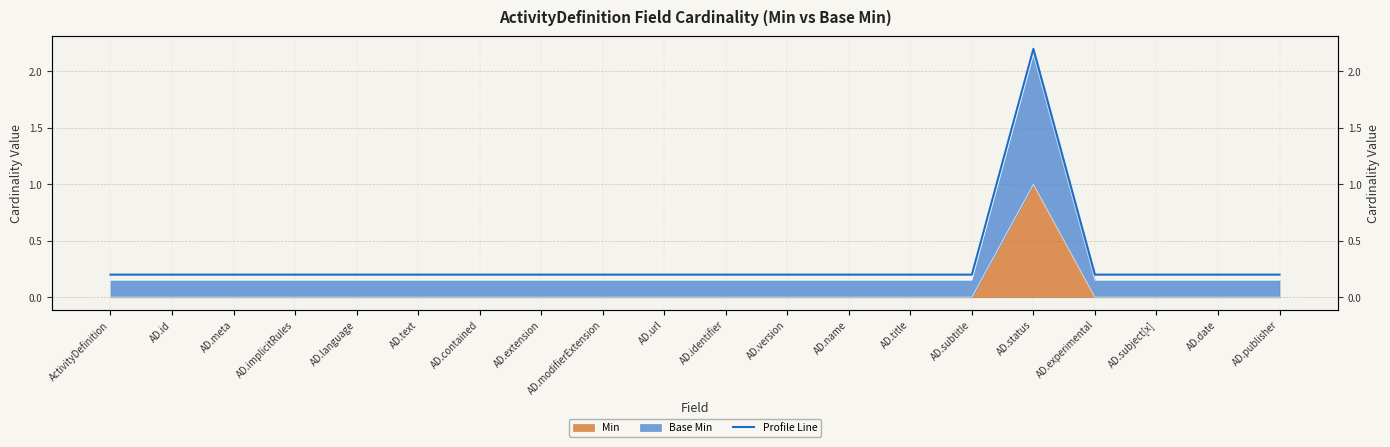

Is it true that the value at AD.language is 0.1?

False